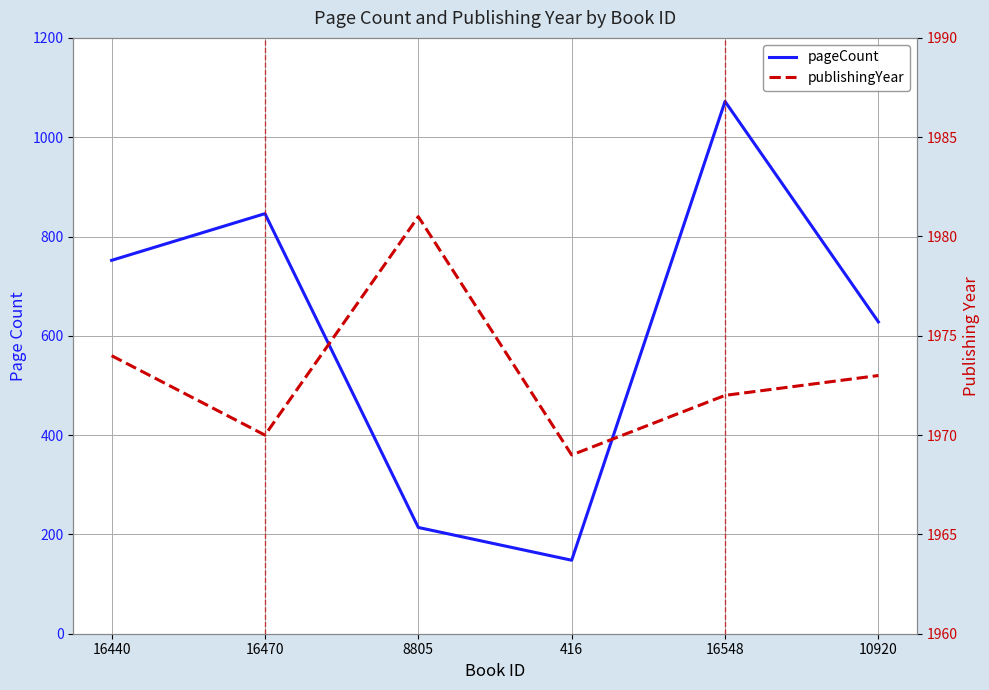

Is it true that publishingYear equals 804 at 16548?

False